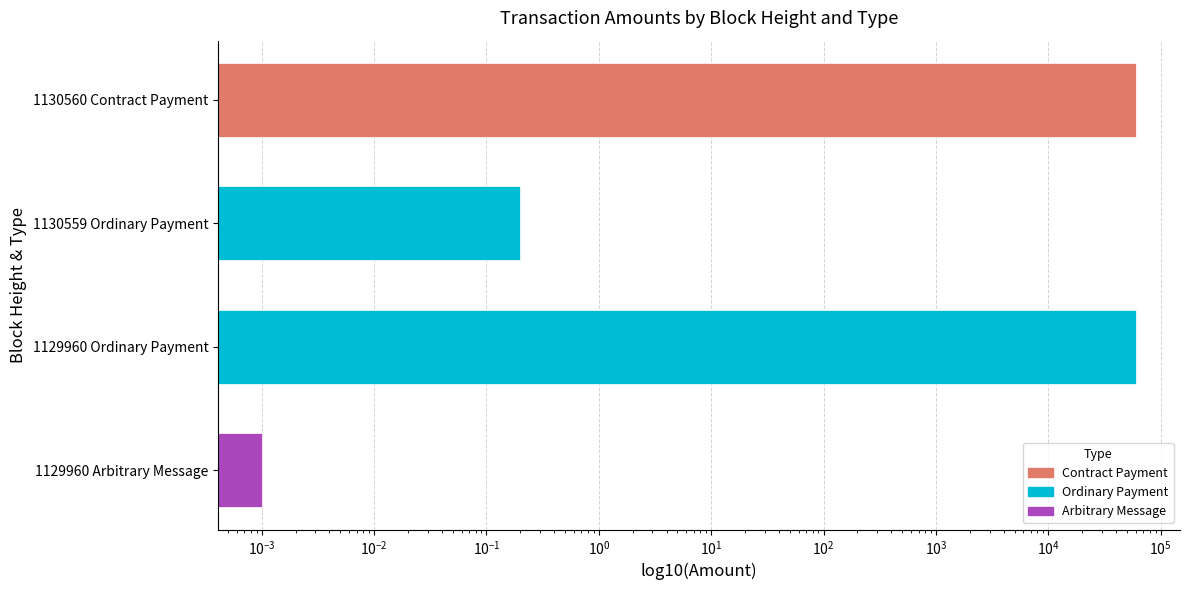

The value at 1129960 Arbitrary Message is 0.0. True or false?

True